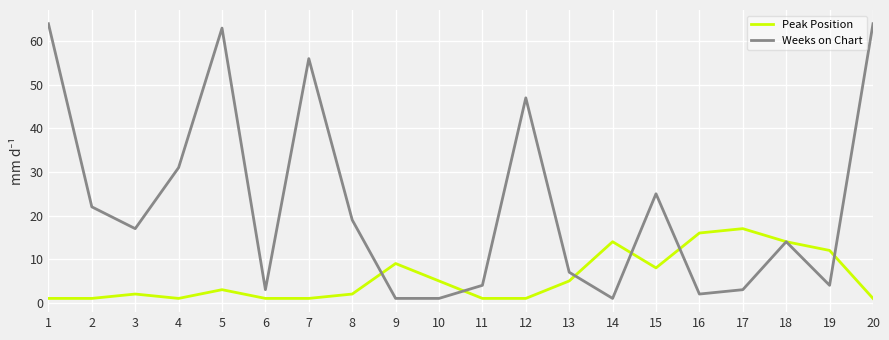

True or false: Weeks on Chart and Peak Position cross at least once.

True